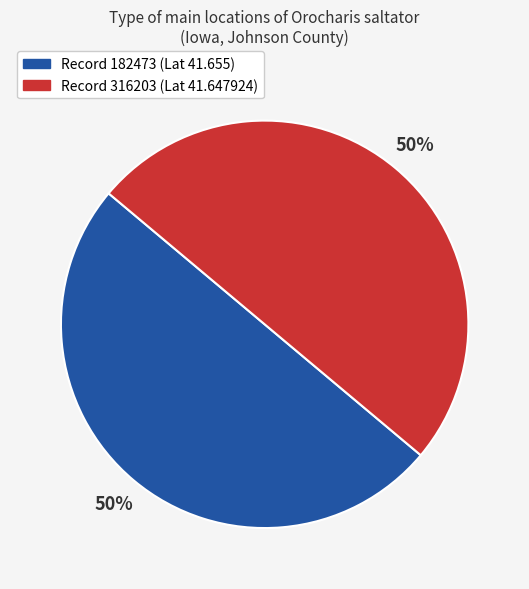

To the nearest percent, what is the average slice percentage?

50%